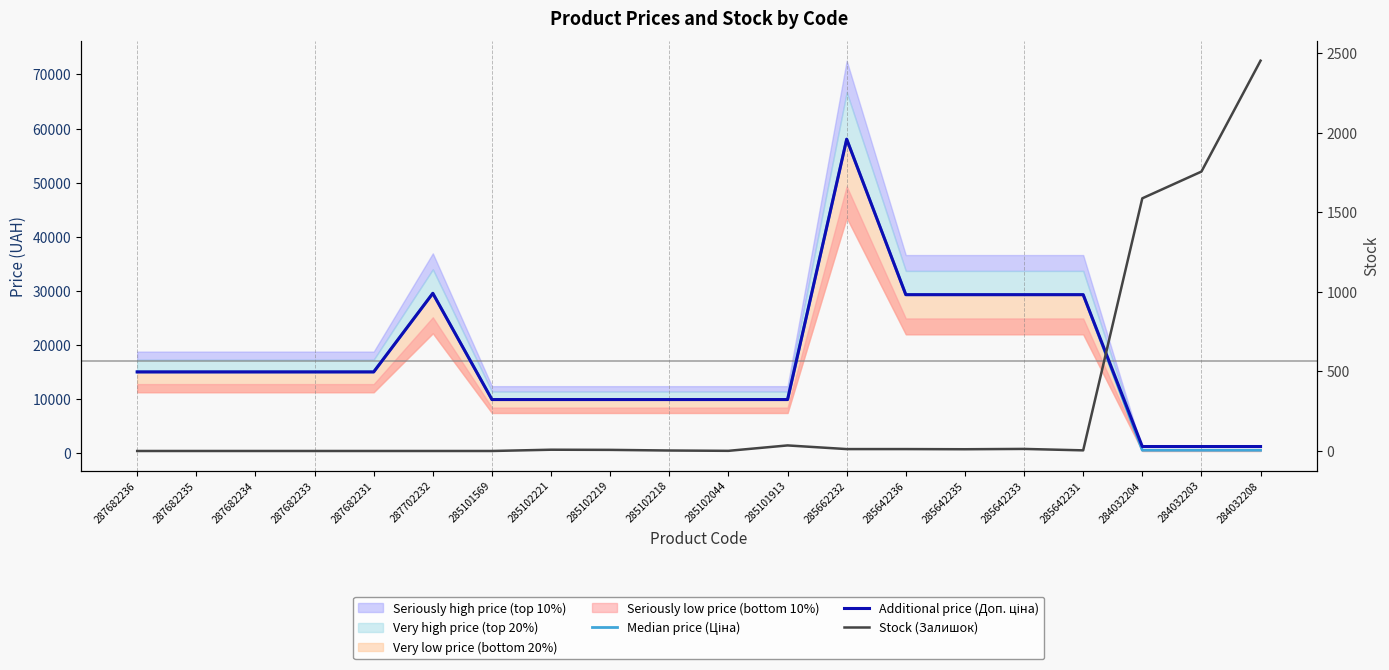

The Additional price (Доп. ціна) series shows 58037.0 at 285662232. True or false?

True